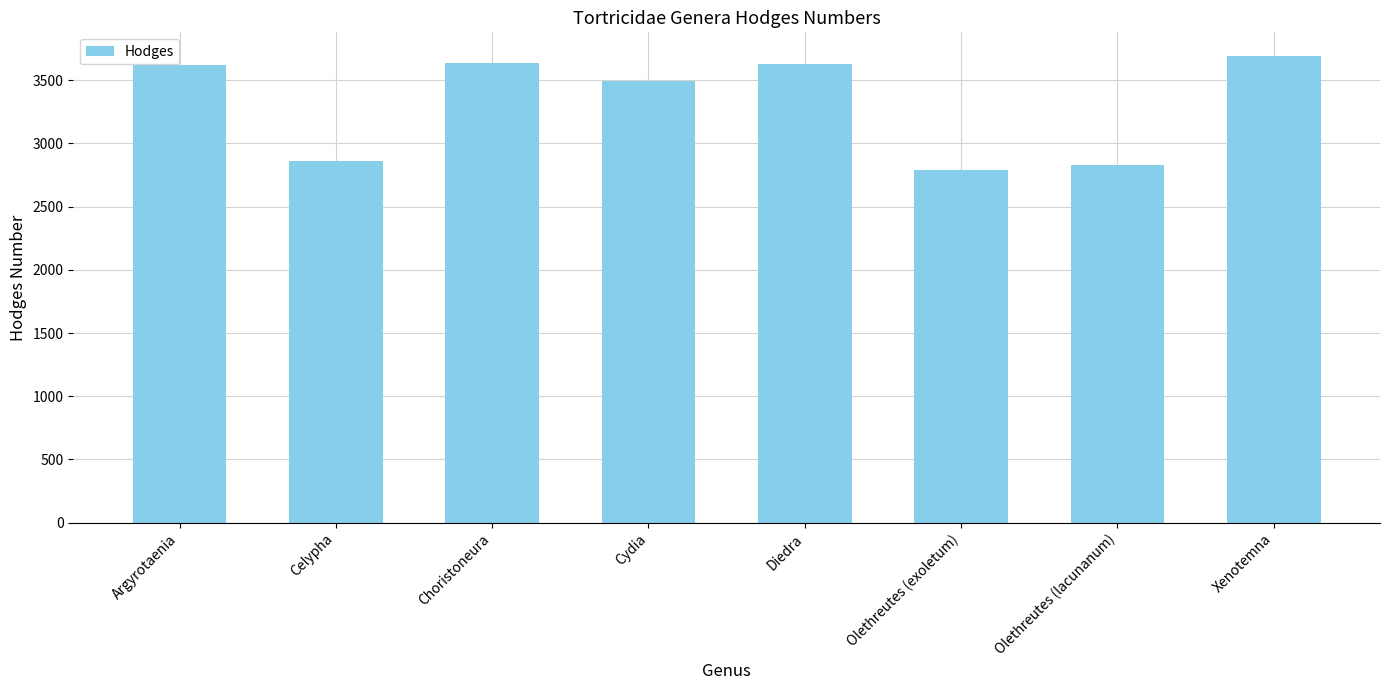

What is the change in value from Celypha to Cydia?

+635